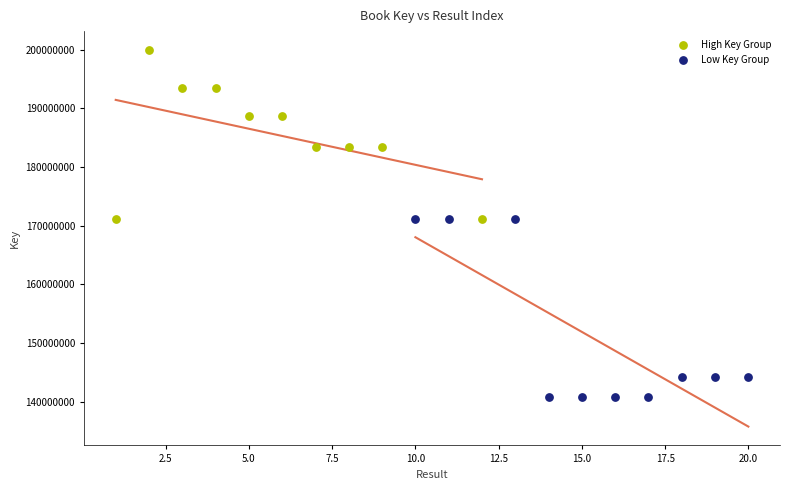

Which series reaches the maximum Y coordinate?

High Key Group